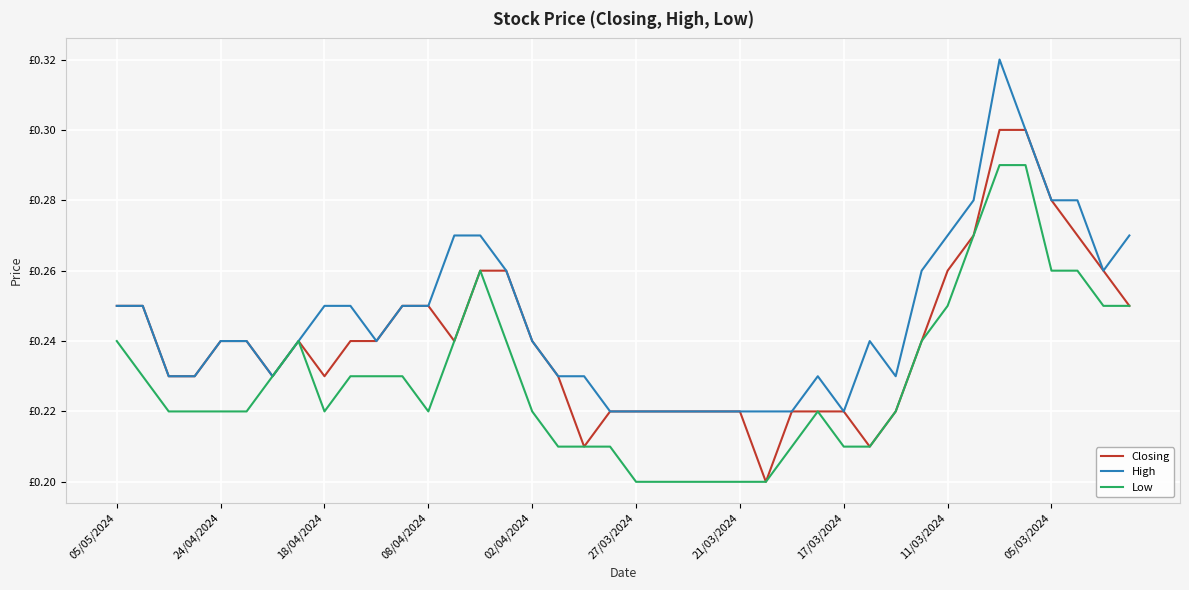

What is the maximum value shown in the chart?

0.3